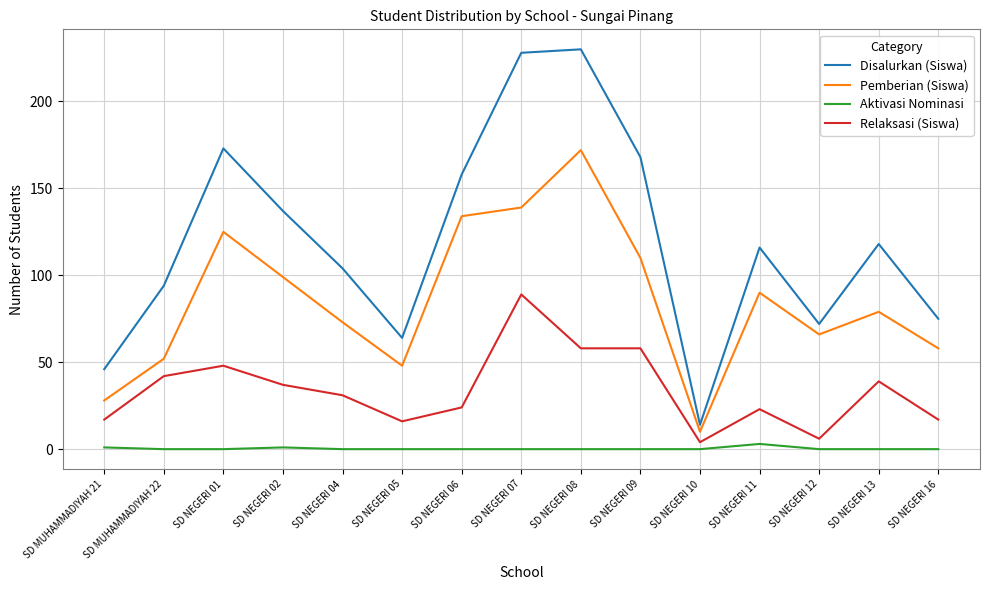

True or false: Pemberian (Siswa) and Aktivasi Nominasi cross at least once.

False